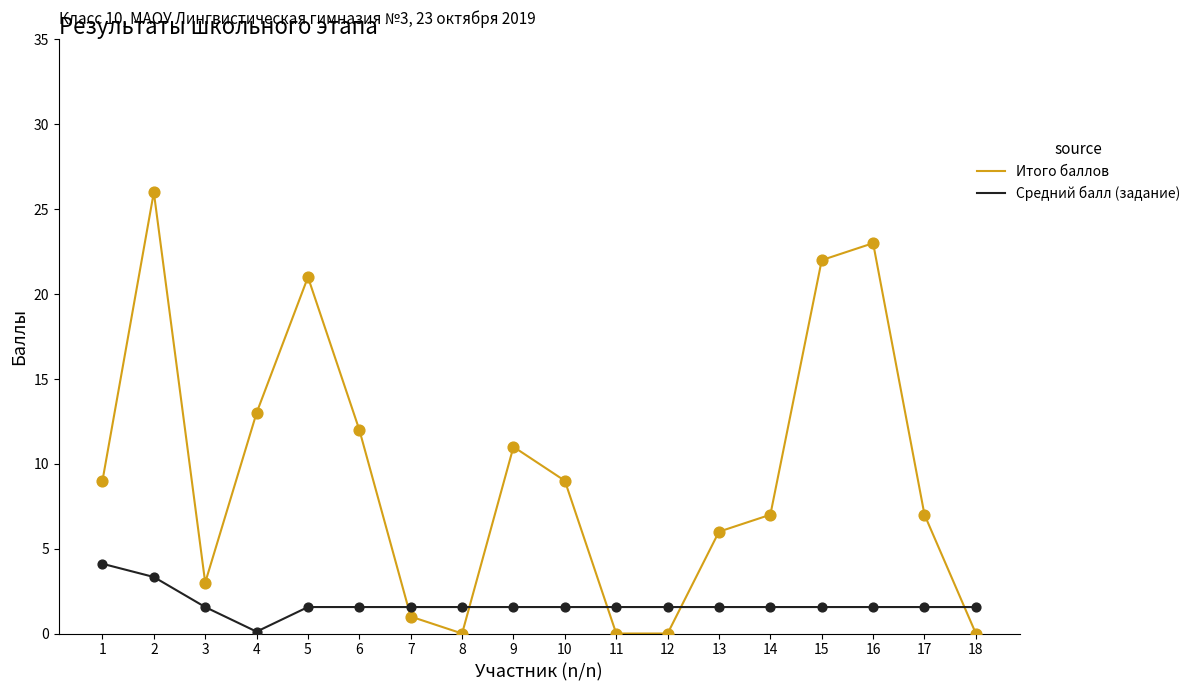

At which category is the sum across all series the highest?

2